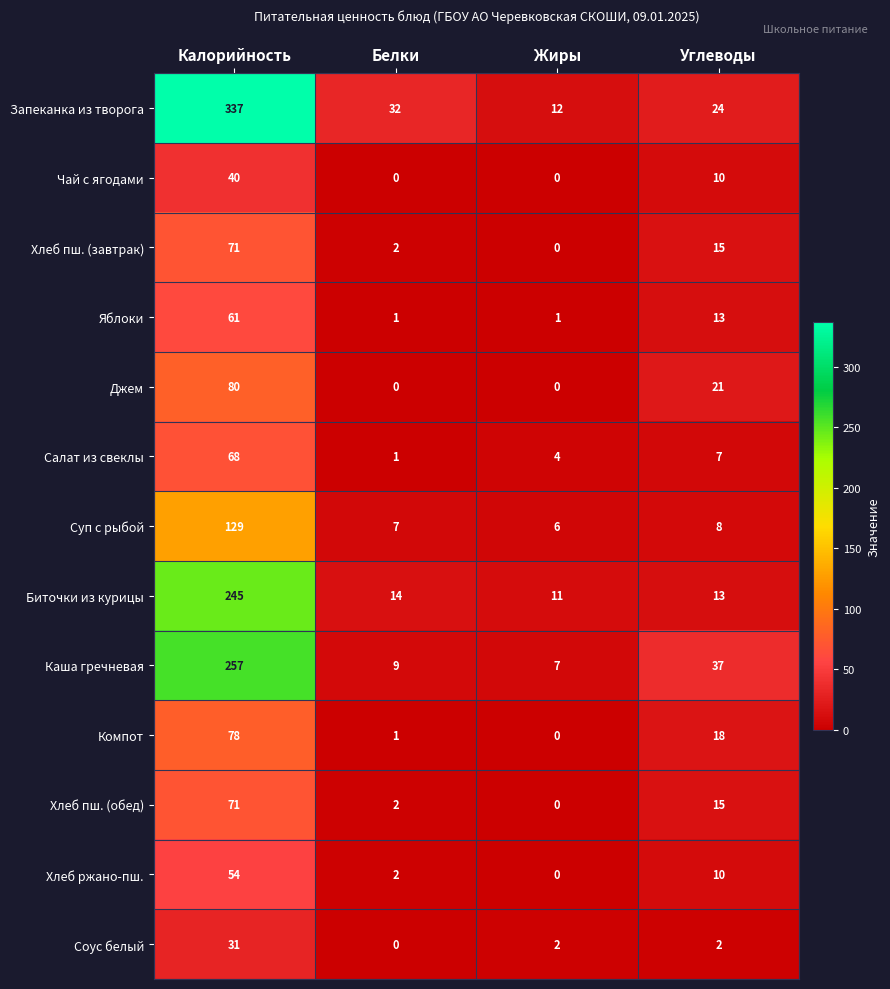

What is the average value of the Каша гречневая series?

78